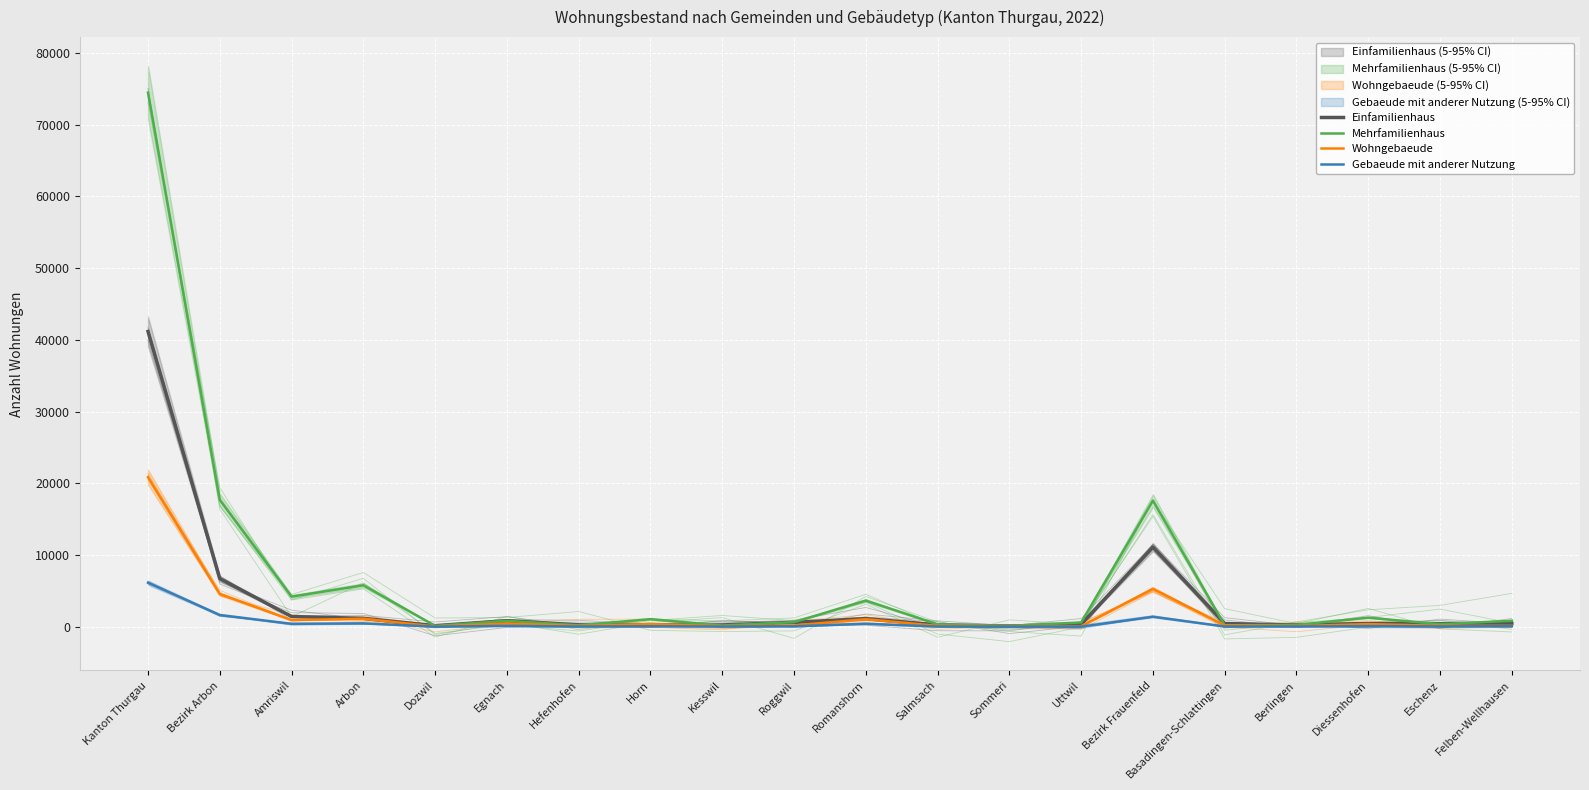

At which label does Gebaeude mit anderer Nutzung first exceed 60?

Kanton Thurgau